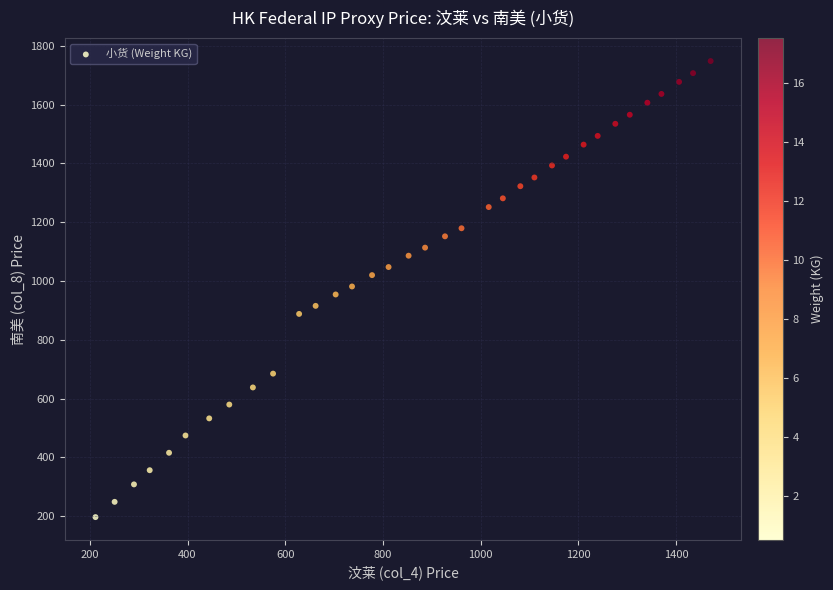

What is the range of Y values (max minus min)?

1551.1